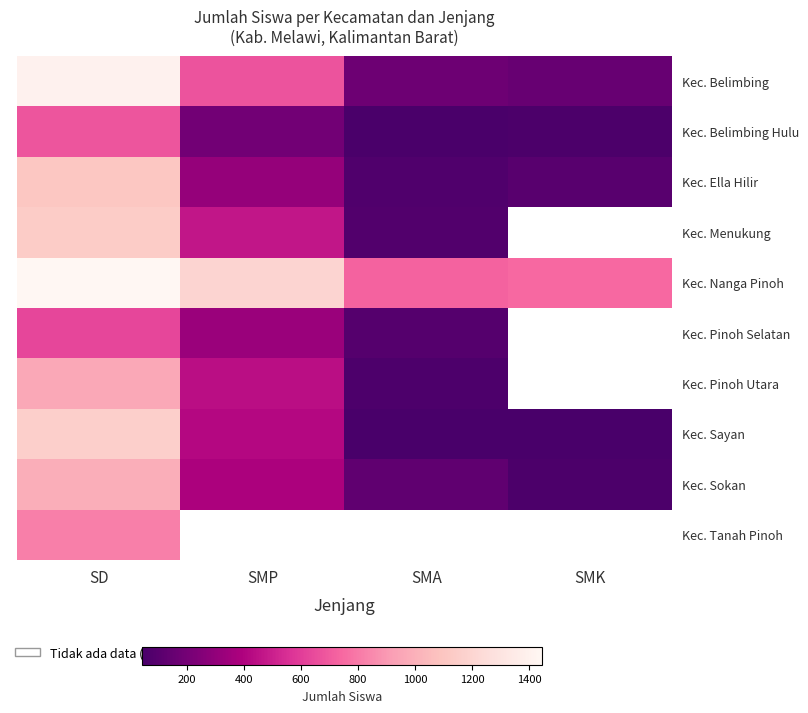

What is the sum of all Kec. Belimbing values?

2403.0